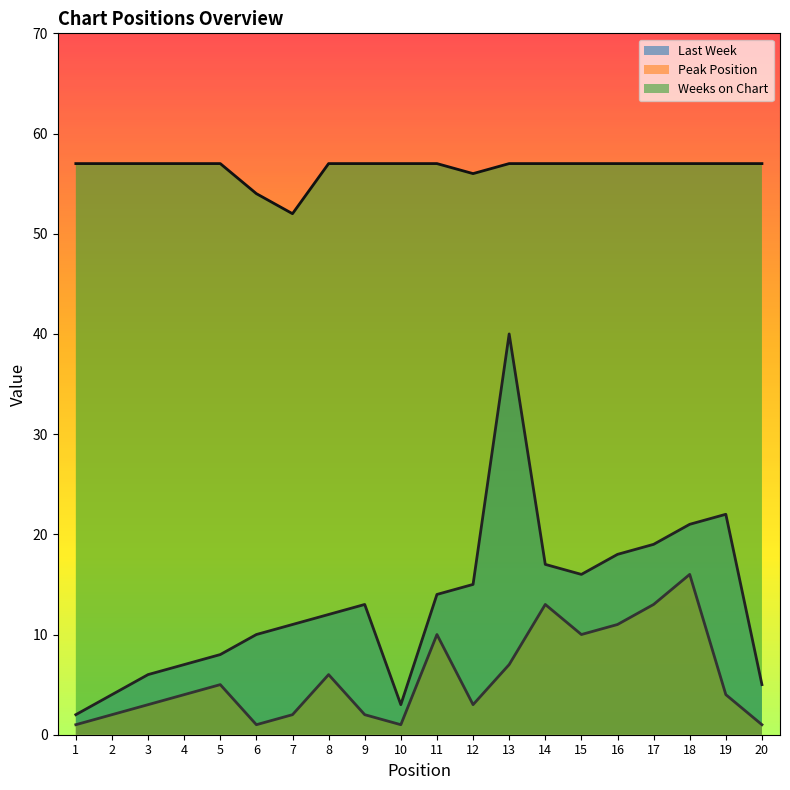

What is the sum of all Weeks on Chart values?

1131